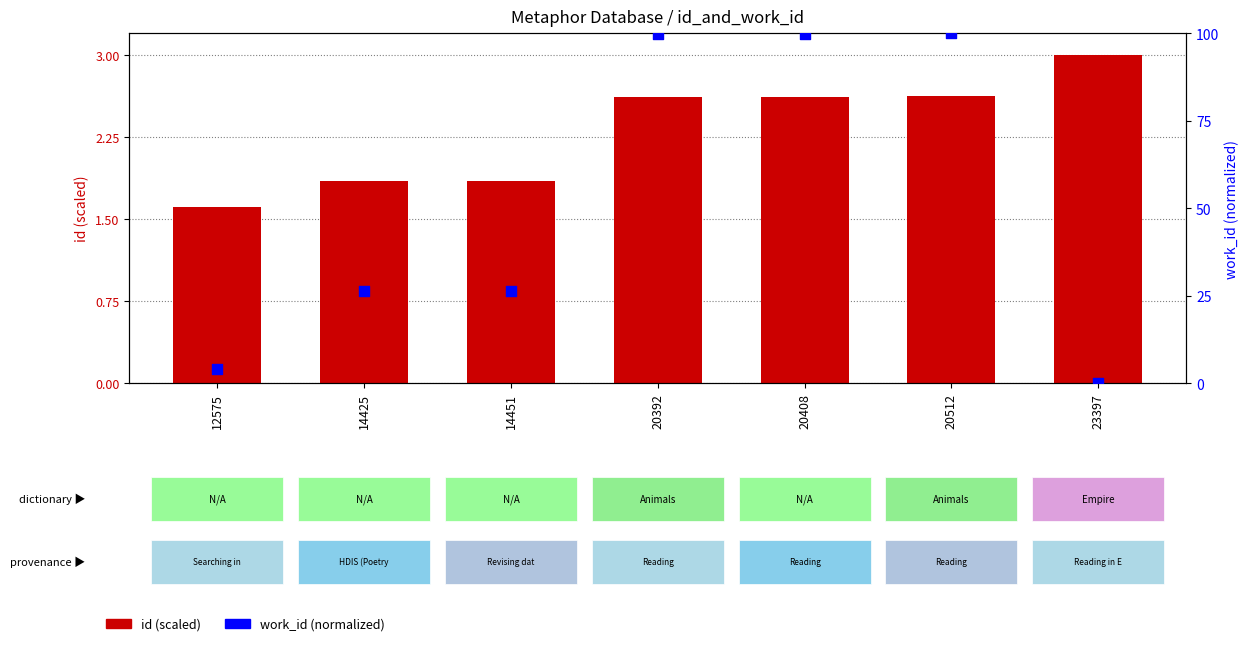

Is the value of id (scaled) at 20512 greater than the value of work_id (normalized) at 20512?

No